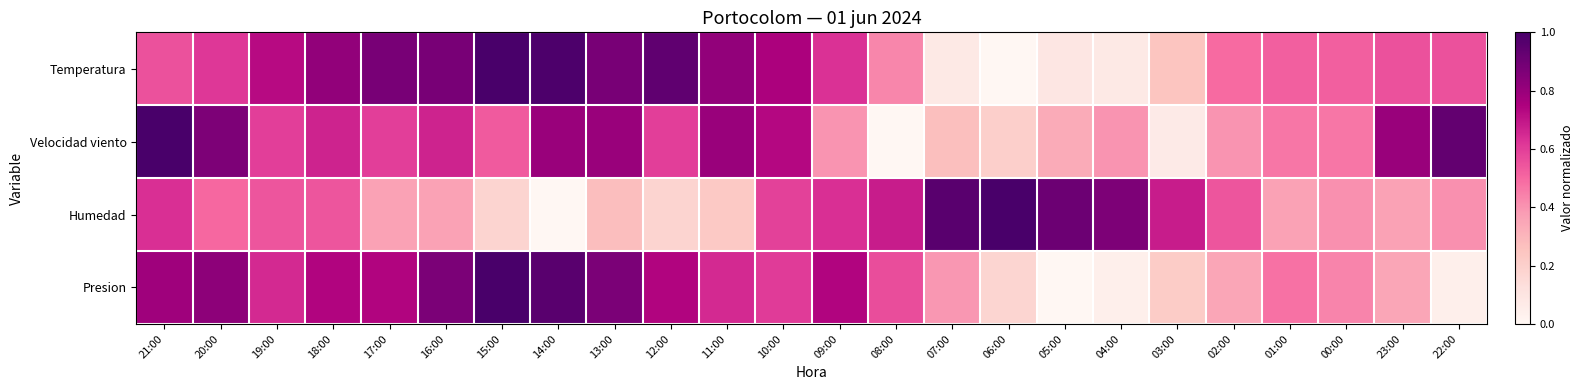

Which category has the lowest value across all series?

06:00